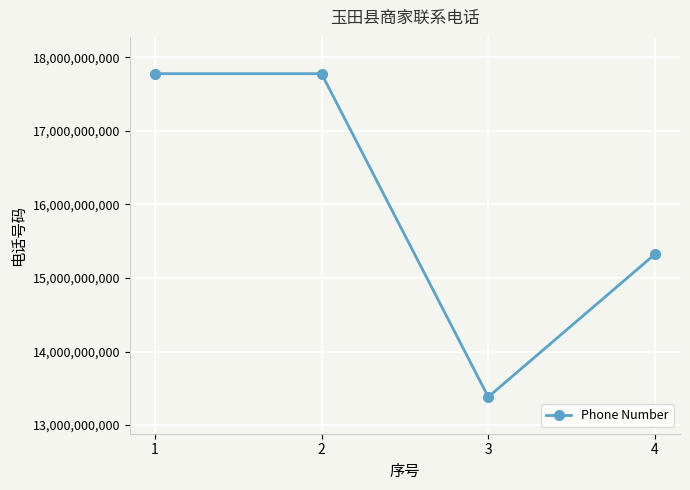

True or false: the data shows 15324223060 at 4.

True